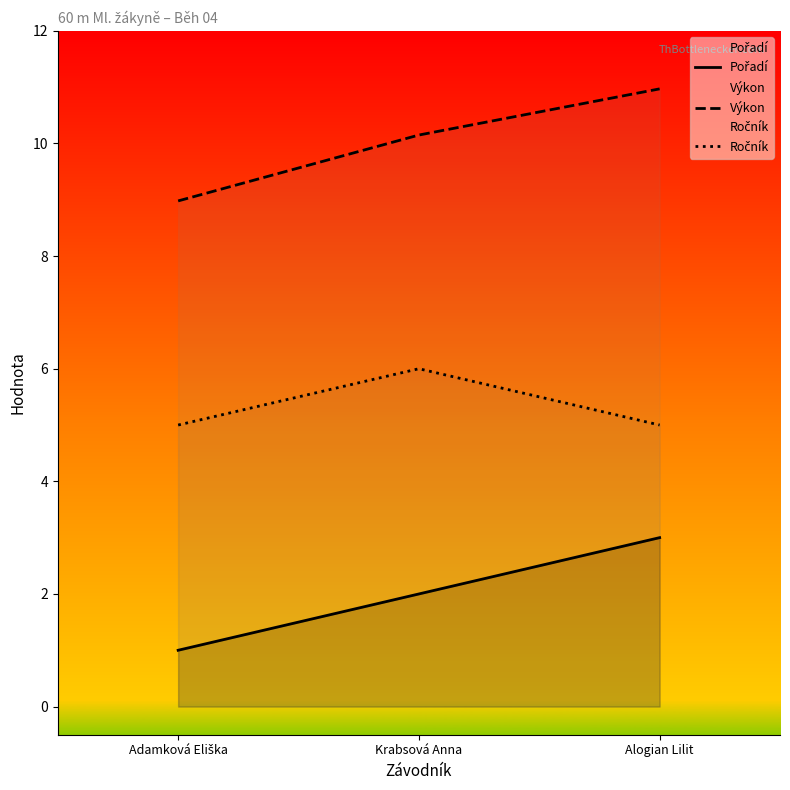

The value of Pořadí at Krabsová Anna is 2.0. True or false?

True